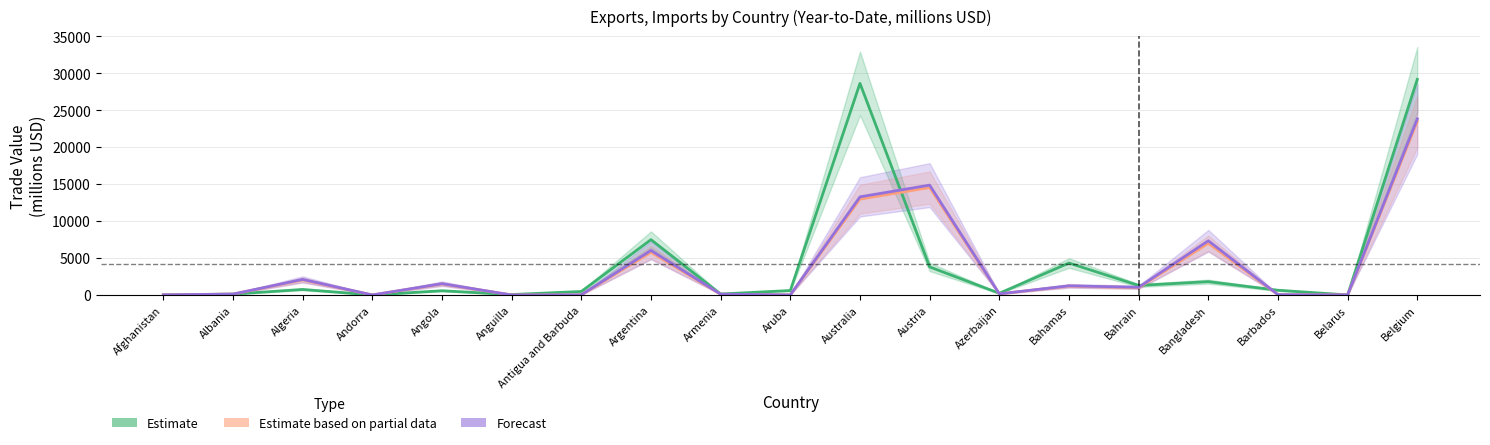

The Estimate based on partial data series shows 3.2 at Andorra. True or false?

True